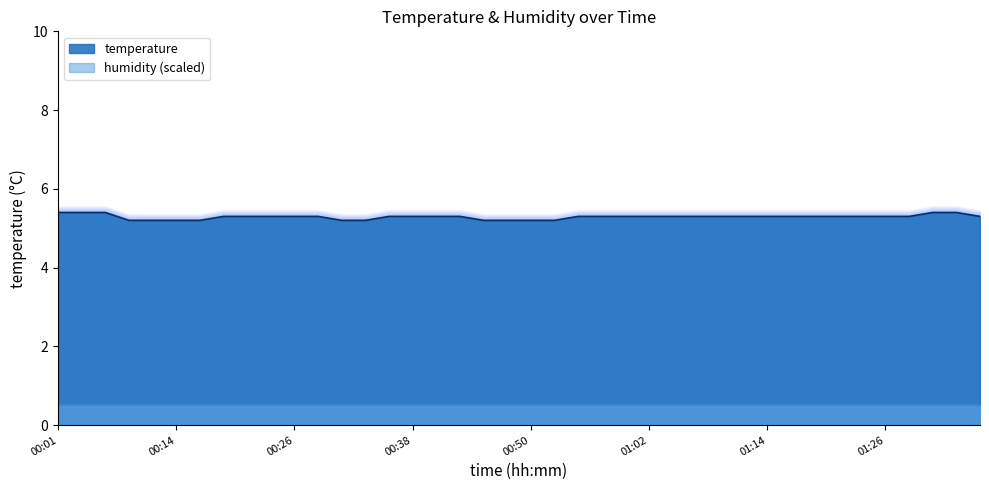

The temperature series shows 5.3 at 01:02. True or false?

True